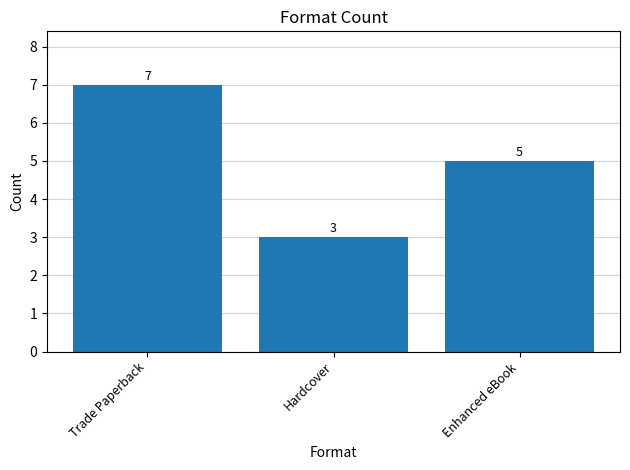

The chart shows a value of 1 at Hardcover. True or false?

False